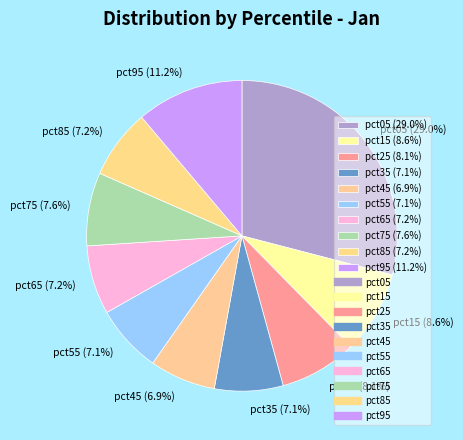

What percentage do pct45 and pct85 together represent?

14.1%